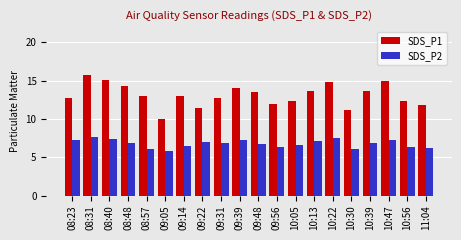

What is the maximum value shown in the chart?

15.8